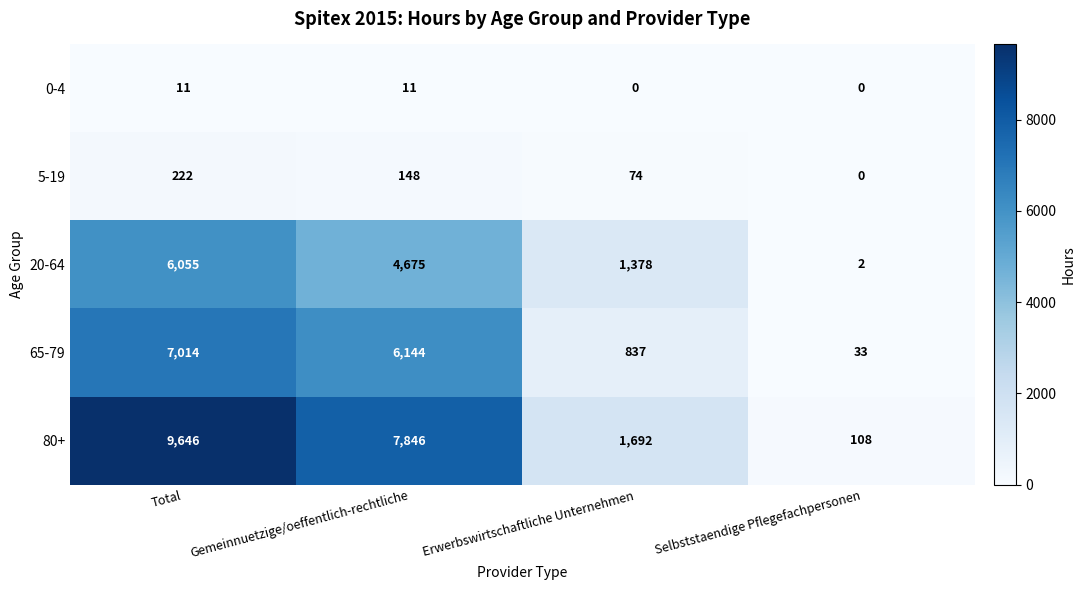

At which category does the chart reach its peak across all series?

Total